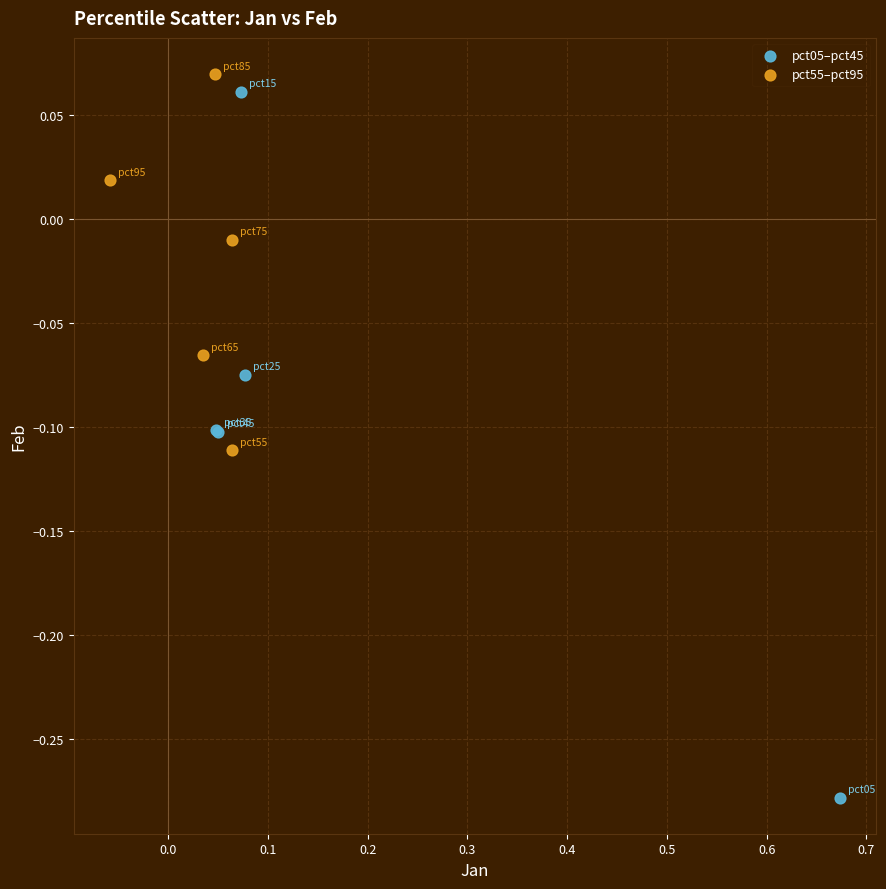

What are all the series names shown in the legend?

pct05–pct45, pct55–pct95